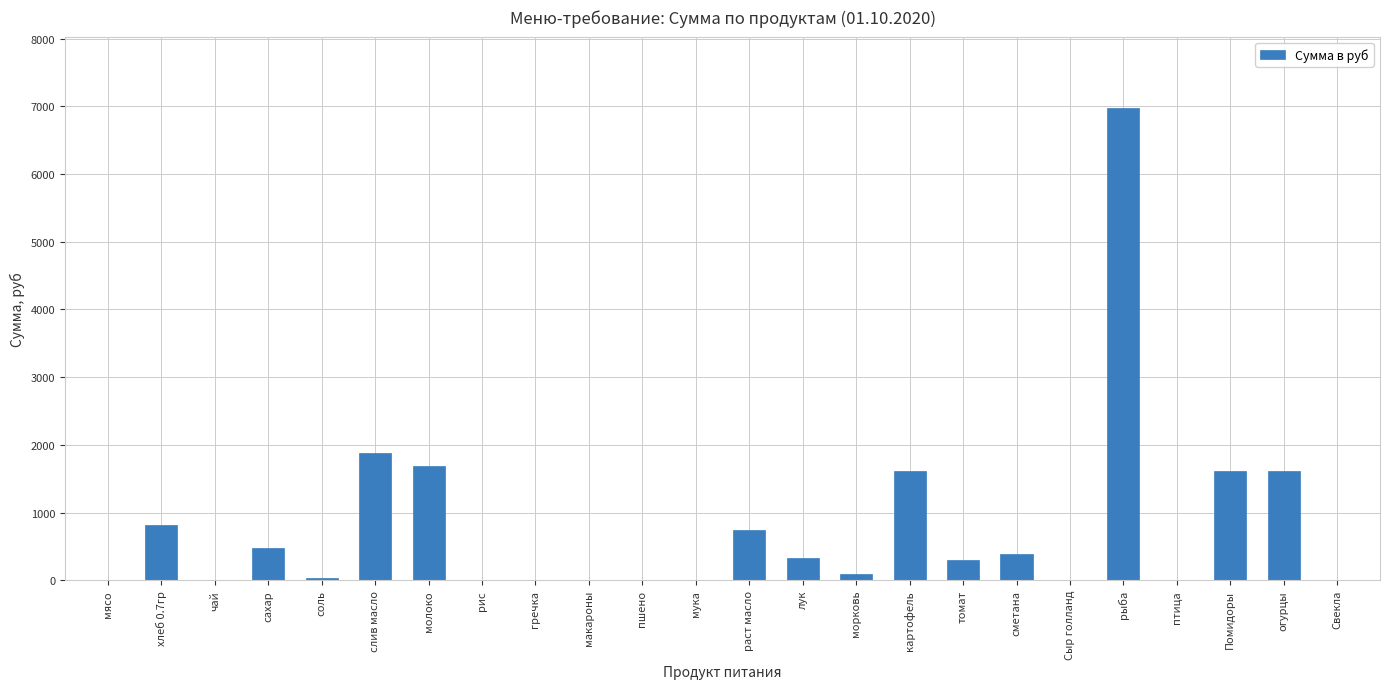

The chart shows a value of 395.8 at хлеб 0.7гр. True or false?

False